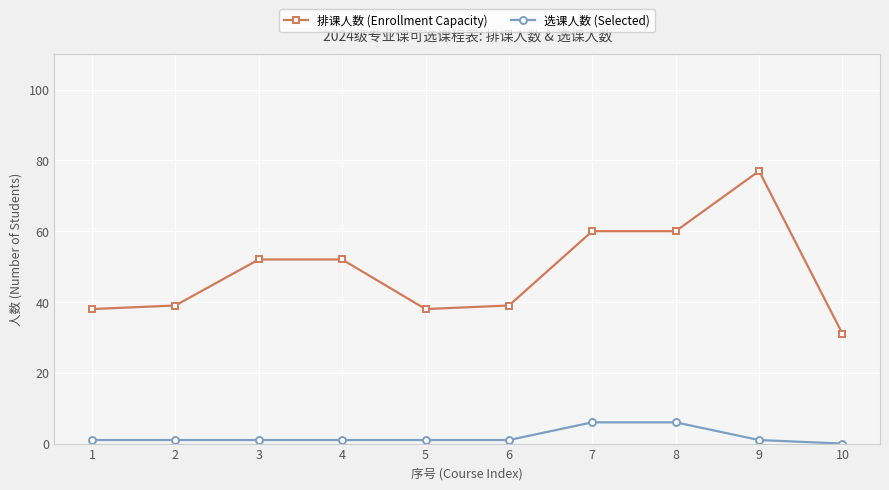

What is the sum of all 选课人数 (Selected) values?

19